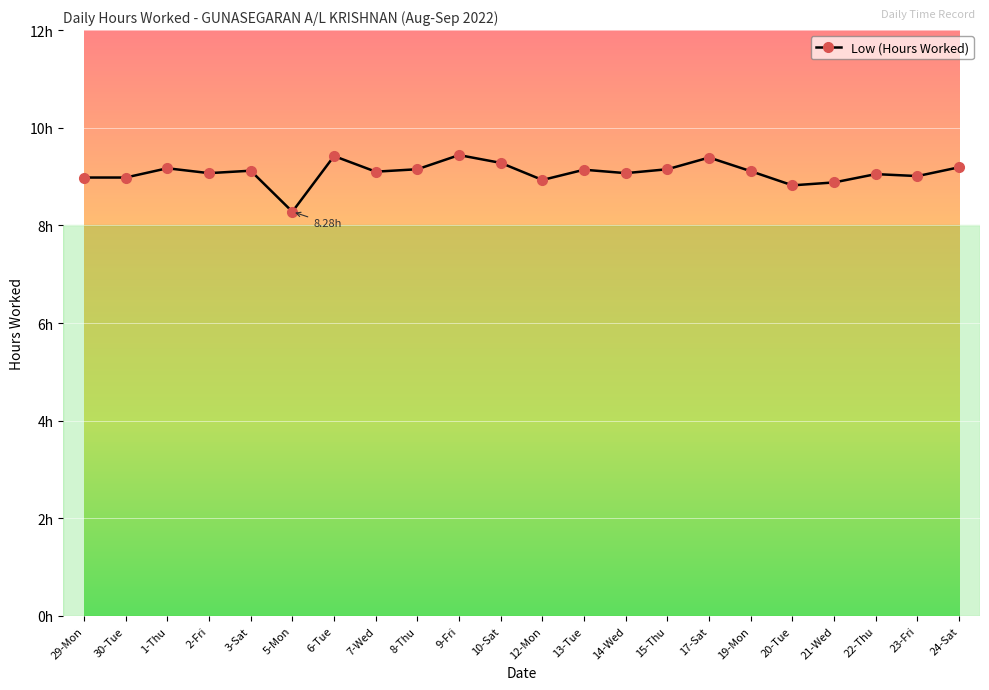

Reading left to right, transcribe all the data shown in this chart.

29-Mon=9.0	30-Tue=9.0	1-Thu=9.2	2-Fri=9.1	3-Sat=9.1	5-Mon=8.3	6-Tue=9.4	7-Wed=9.1	8-Thu=9.2	9-Fri=9.4	10-Sat=9.3	12-Mon=8.9	13-Tue=9.1	14-Wed=9.1	15-Thu=9.2	17-Sat=9.4	19-Mon=9.1	20-Tue=8.8	21-Wed=8.9	22-Thu=9.1	23-Fri=9.0	24-Sat=9.2